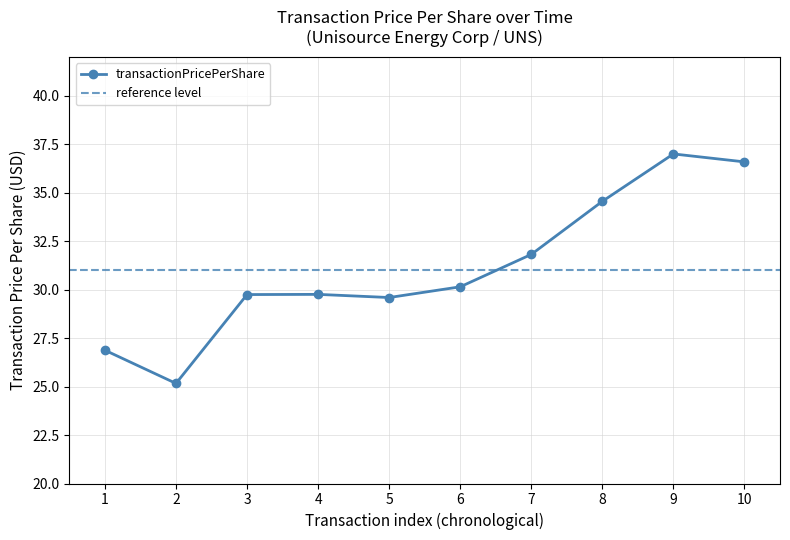

How many data points are less than 30?

5